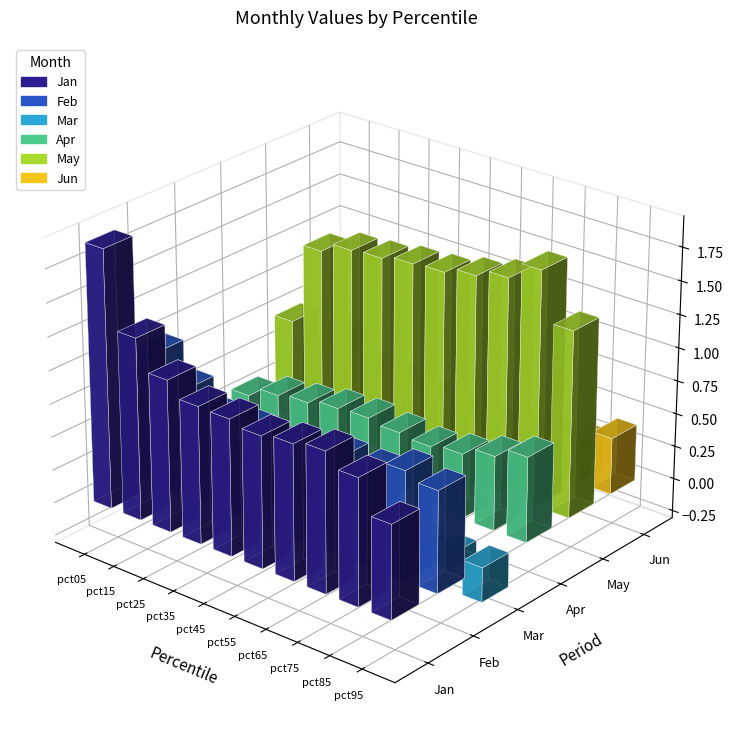

What is the difference between the maximum and minimum values in the Jun series?

0.3